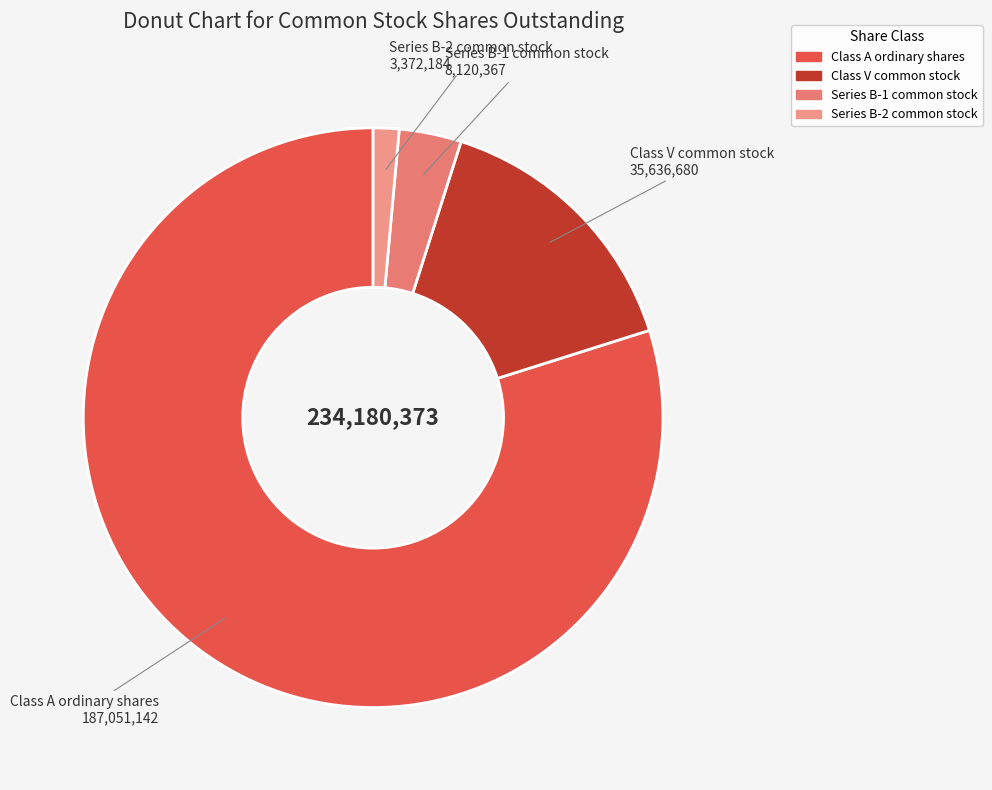

Is there a majority slice in this chart?

Yes